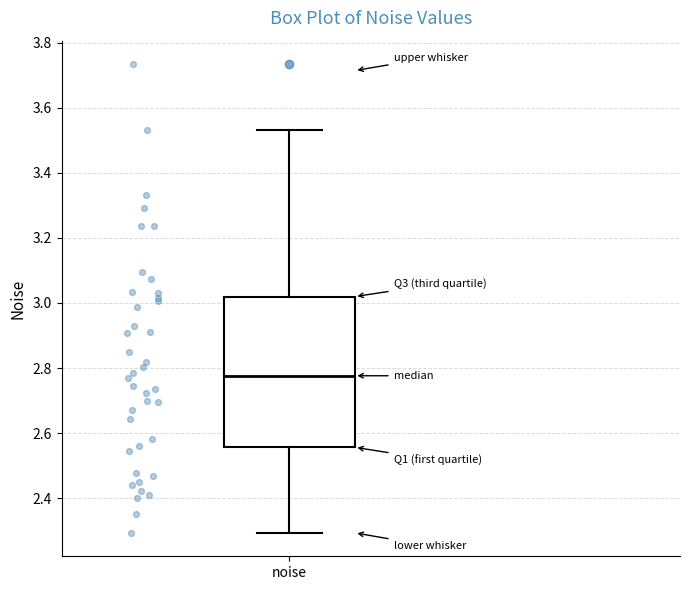

Read this box plot against the y-axis: the position of the median line, the range covered by the box, and the ends of both whiskers. The values are not printed on the chart, so give them approximately, as read against the axis.

median 2.78, box 2.56 to 3.02, whiskers 2.30 to 3.54